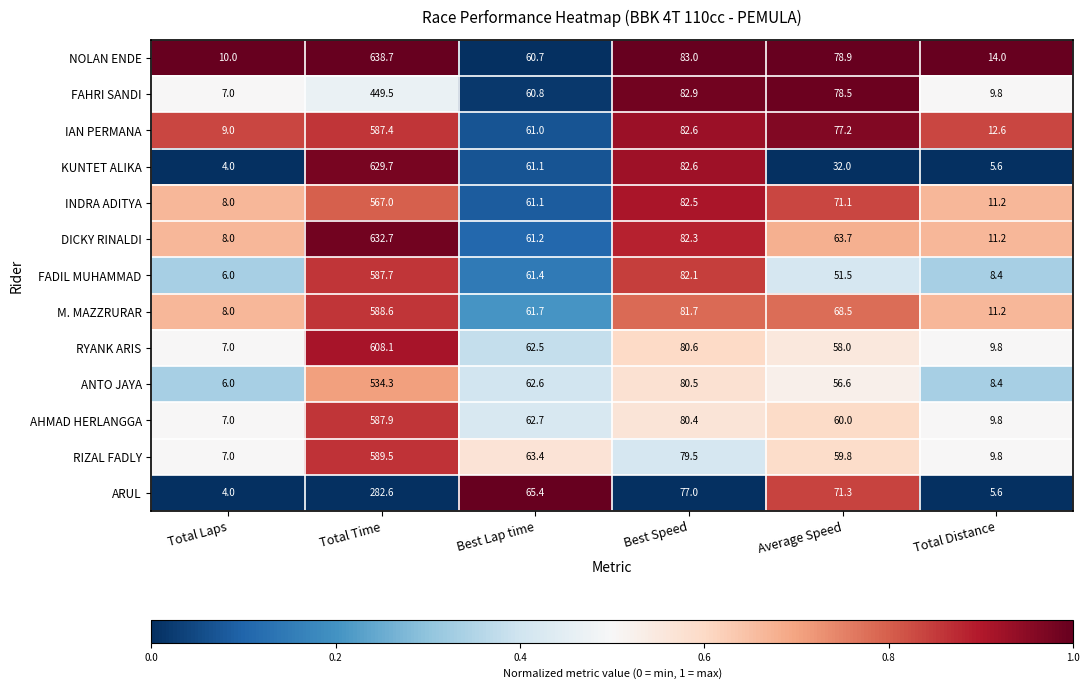

At which category is the sum across all series the highest?

Total Time